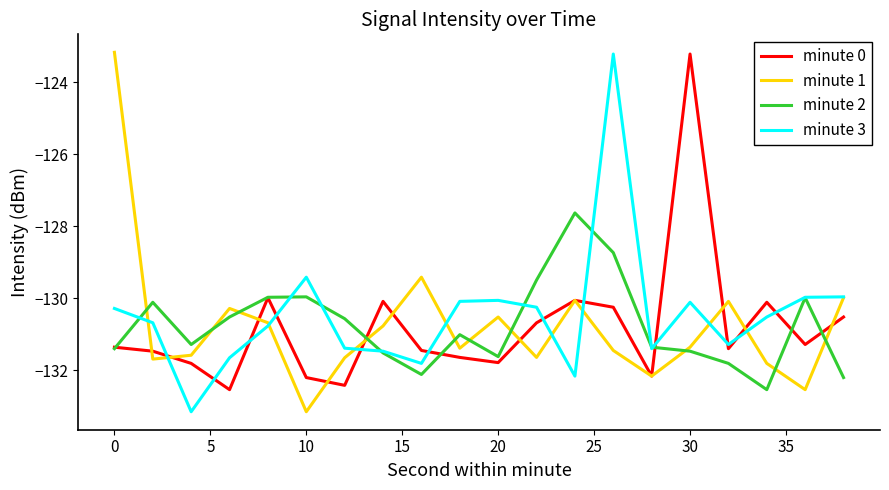

What is the highest value of the minute 2 series?

-127.6